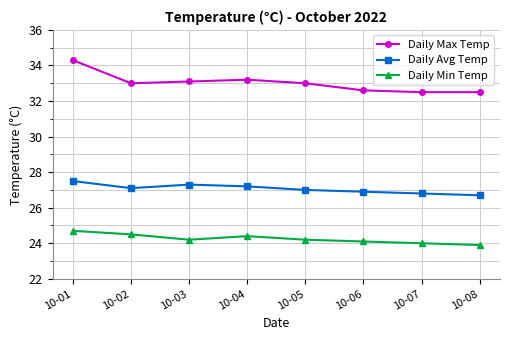

In Daily Min Temp, how many points are lower than both neighbors (excluding endpoints)?

1